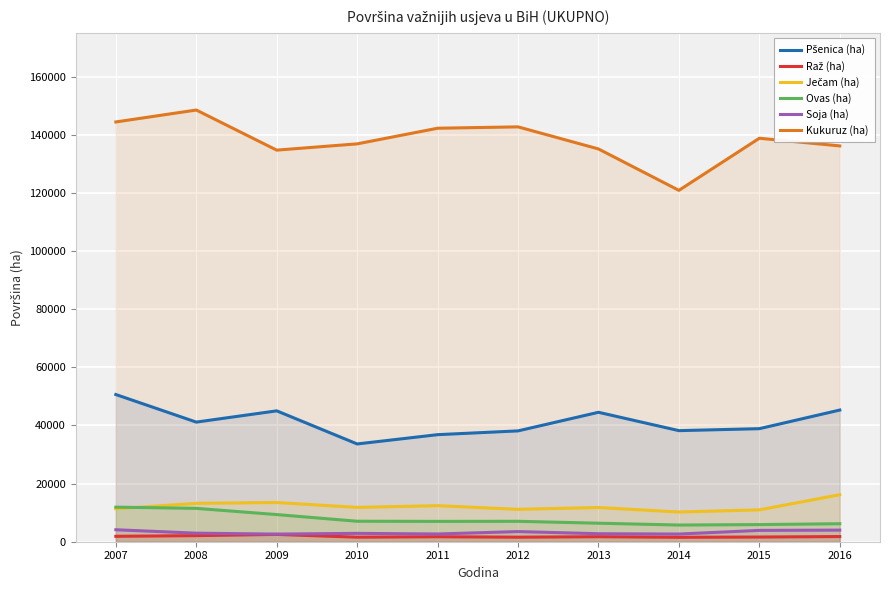

Where is the first local maximum for Pšenica (ha)?

2009